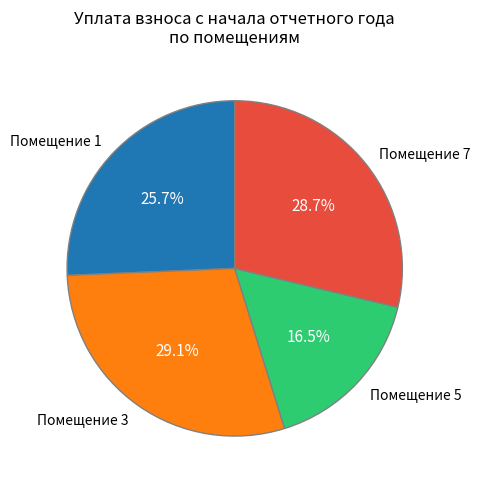

Count the number of slices in the pie.

4